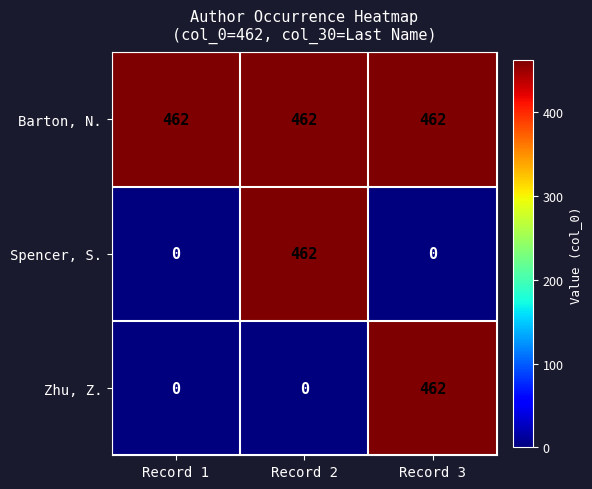

Reading left to right, list all the values displayed in this chart.

Barton, N.: 462	462	462
Spencer, S.: 0	462	0
Zhu, Z.: 0	0	462